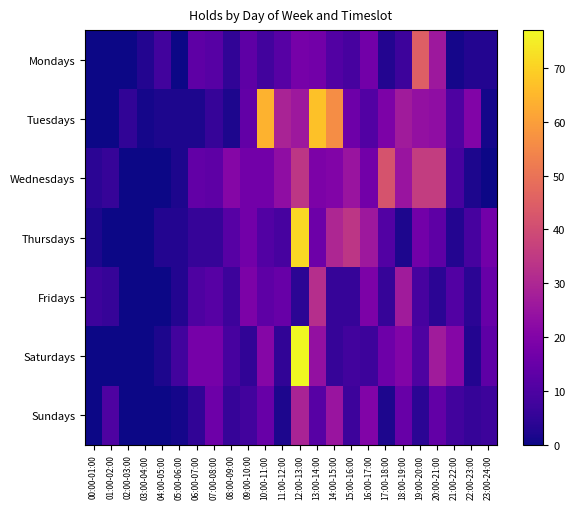

Rank the series at 19:00-20:00 from highest to lowest value.

Mondays, Wednesdays, Tuesdays, Thursdays, Saturdays, Fridays, Sundays